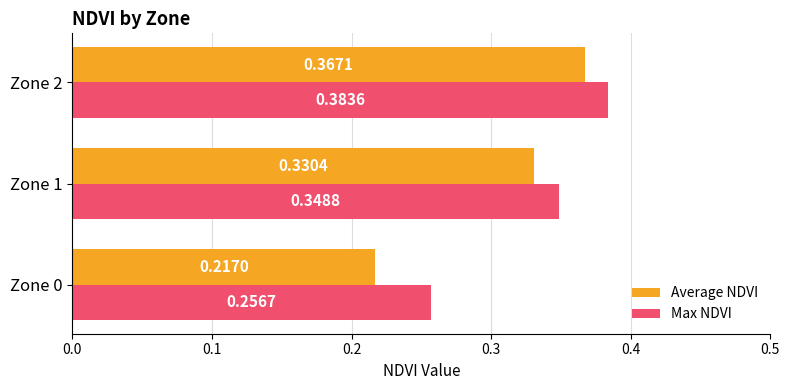

What is the sum of the Max NDVI values at Zone 1 and Zone 2?

0.7